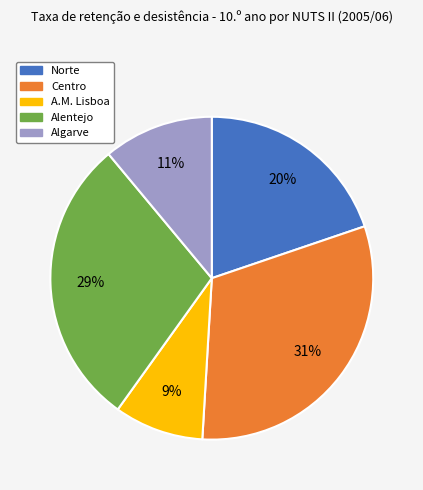

Do Algarve and A.M. Lisboa together represent more than half of the pie?

No